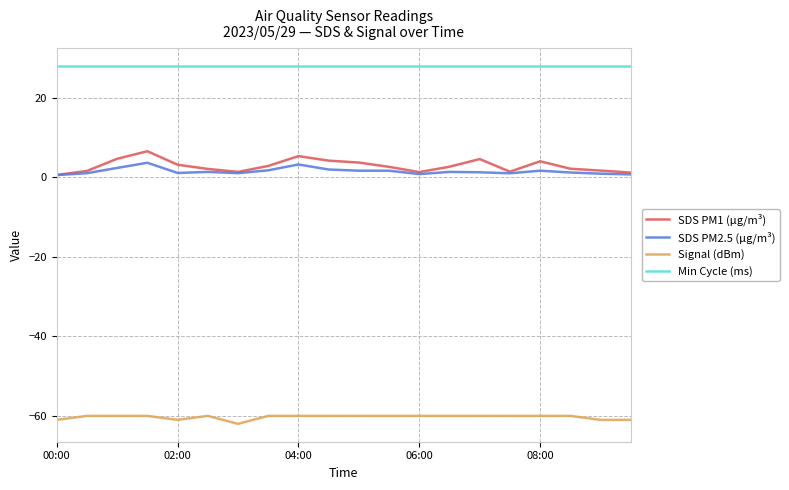

True or false: Min Cycle (ms) and SDS PM2.5 (µg/m³) intersect in this chart.

False